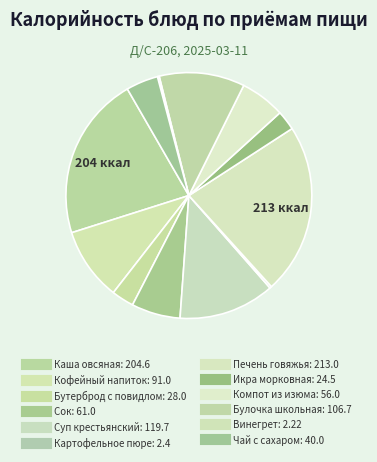

Is it true that Чай с сахаром is 1% of the pie?

False